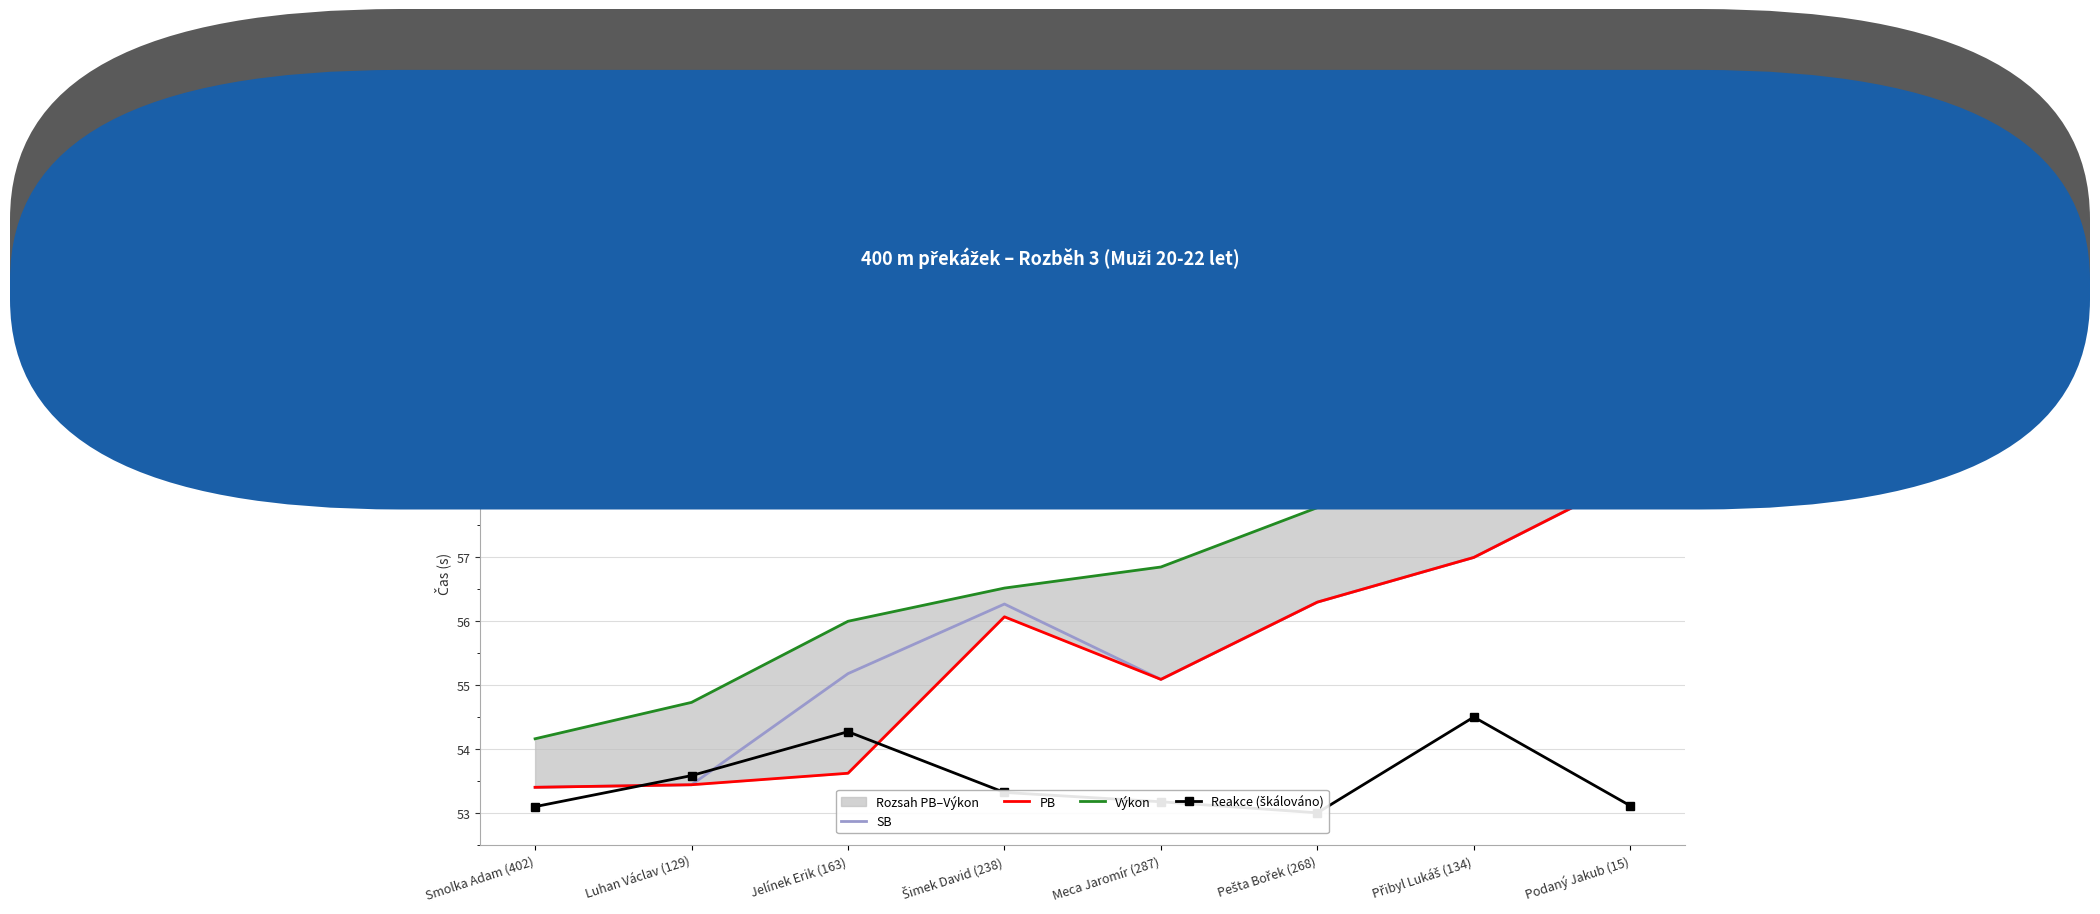

What is the total value across all series at Smolka Adam (402)?

214.1